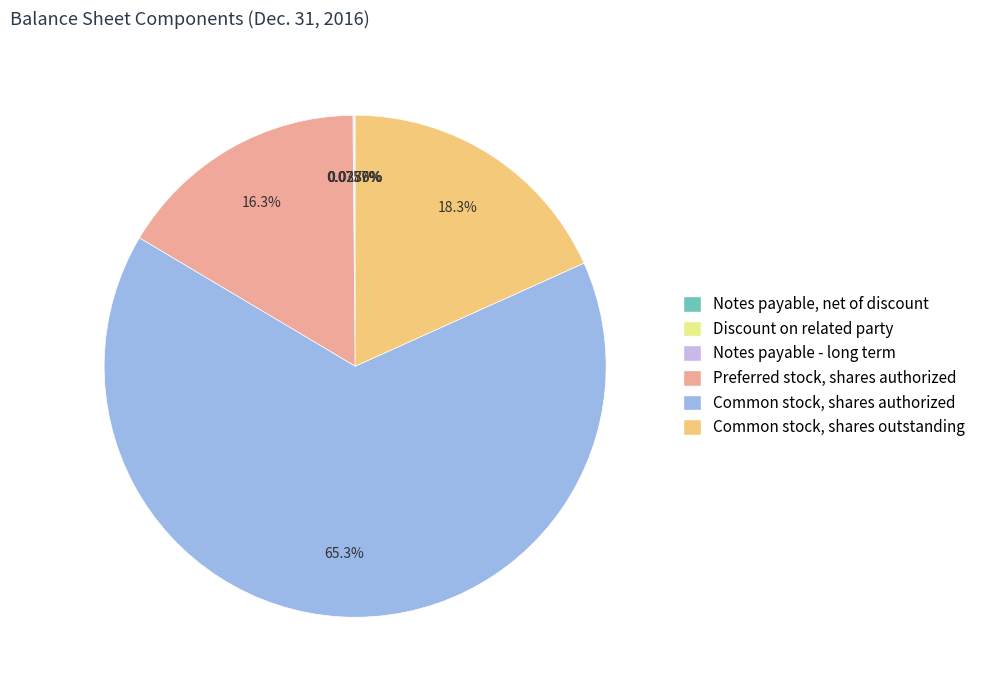

Which slice is the largest?

Common stock, shares authorized